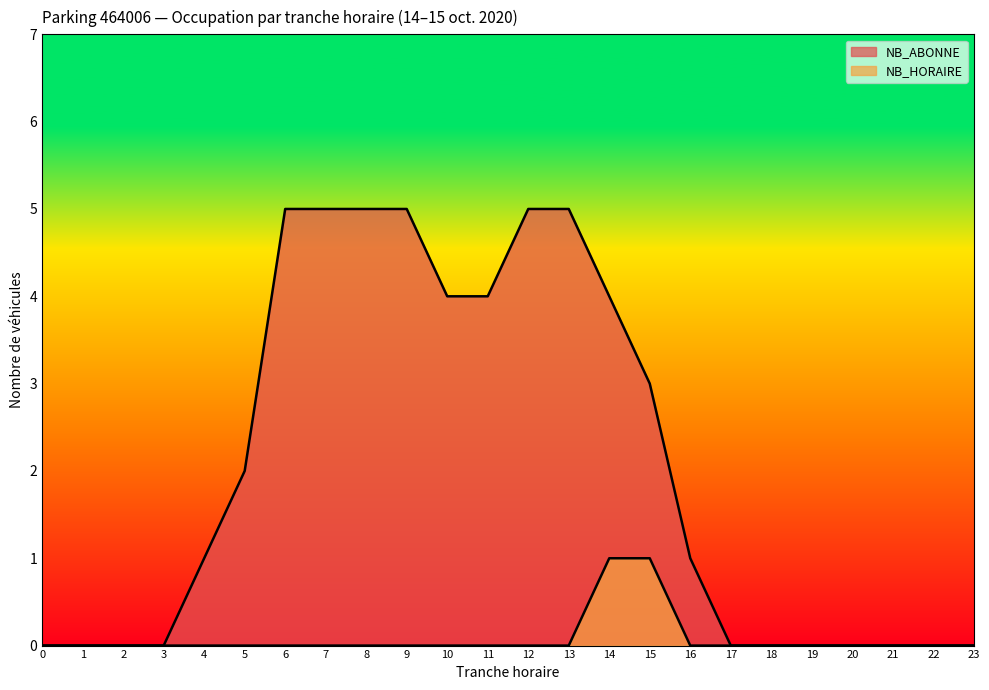

Reading left to right, list all the values displayed in this chart.

NB_ABONNE: 0=0	1=0	2=0	3=0	4=1	5=2	6=5	7=5	8=5	9=5	10=4	11=4	12=5	13=5	14=4	15=3	16=1	17=0	18=0	19=0	20=0	21=0	22=0	23=0
NB_HORAIRE: 0=0	1=0	2=0	3=0	4=0	5=0	6=0	7=0	8=0	9=0	10=0	11=0	12=0	13=0	14=1	15=1	16=0	17=0	18=0	19=0	20=0	21=0	22=0	23=0